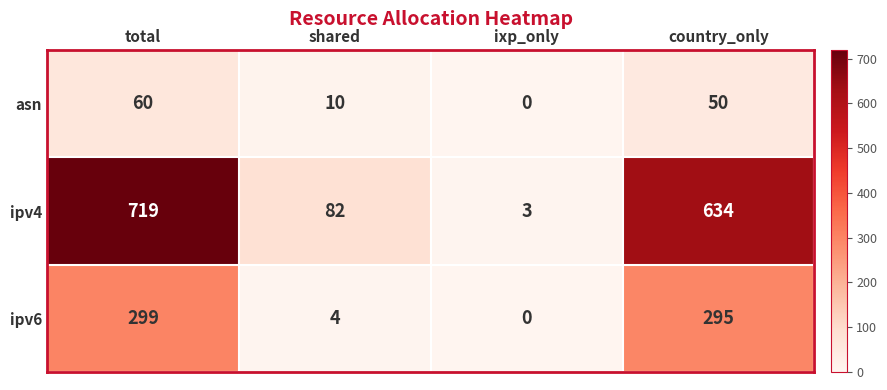

What is the difference between the ipv6 values at shared and ixp_only?

4